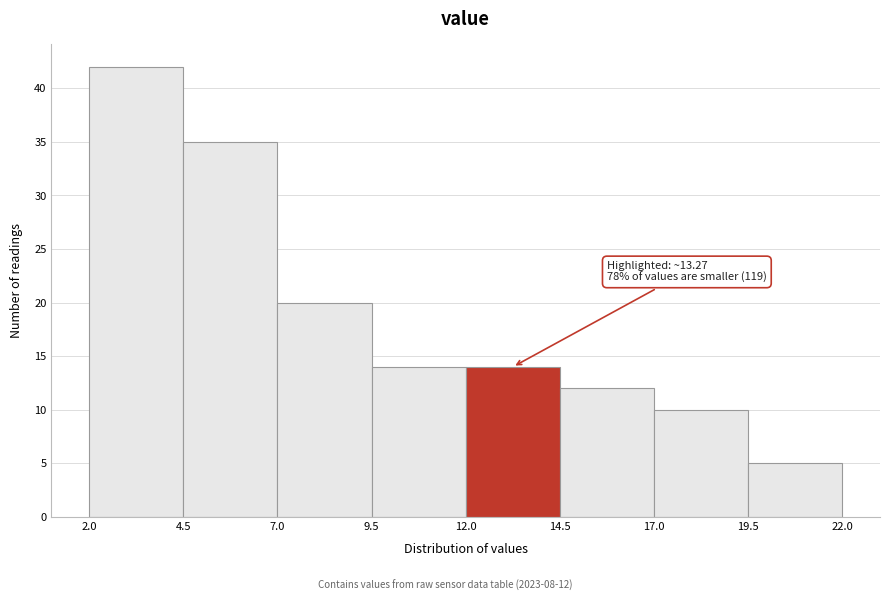

Over which range of the x-axis is the bar tallest?

2.0 to 4.5